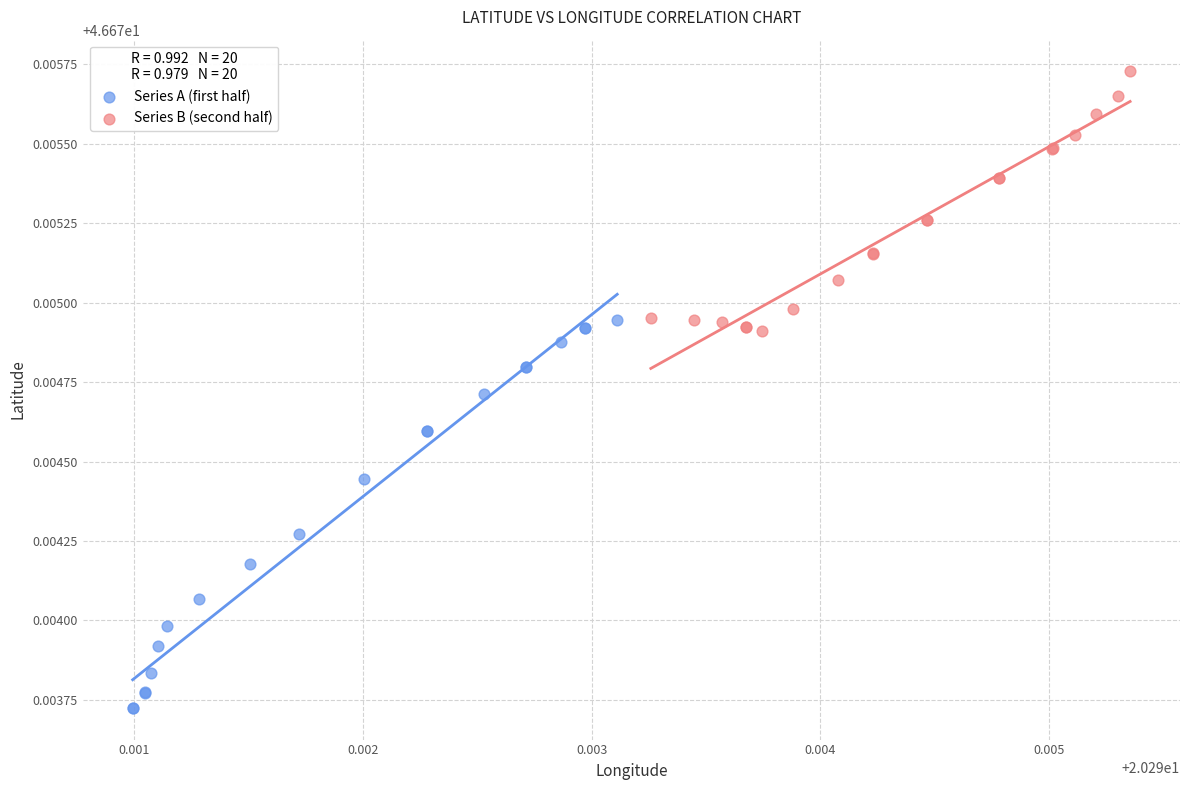

Which series reaches the maximum Y coordinate?

Series B (second half)